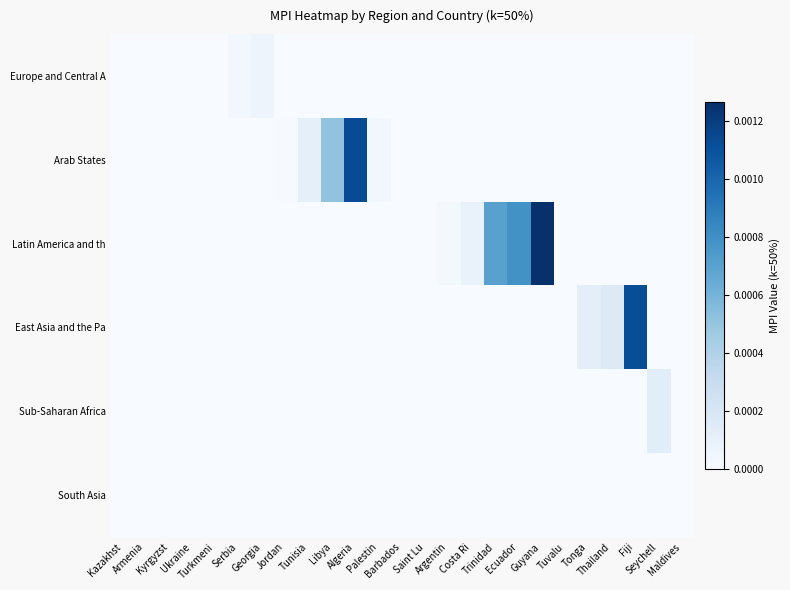

How many series are shown in this chart?

6